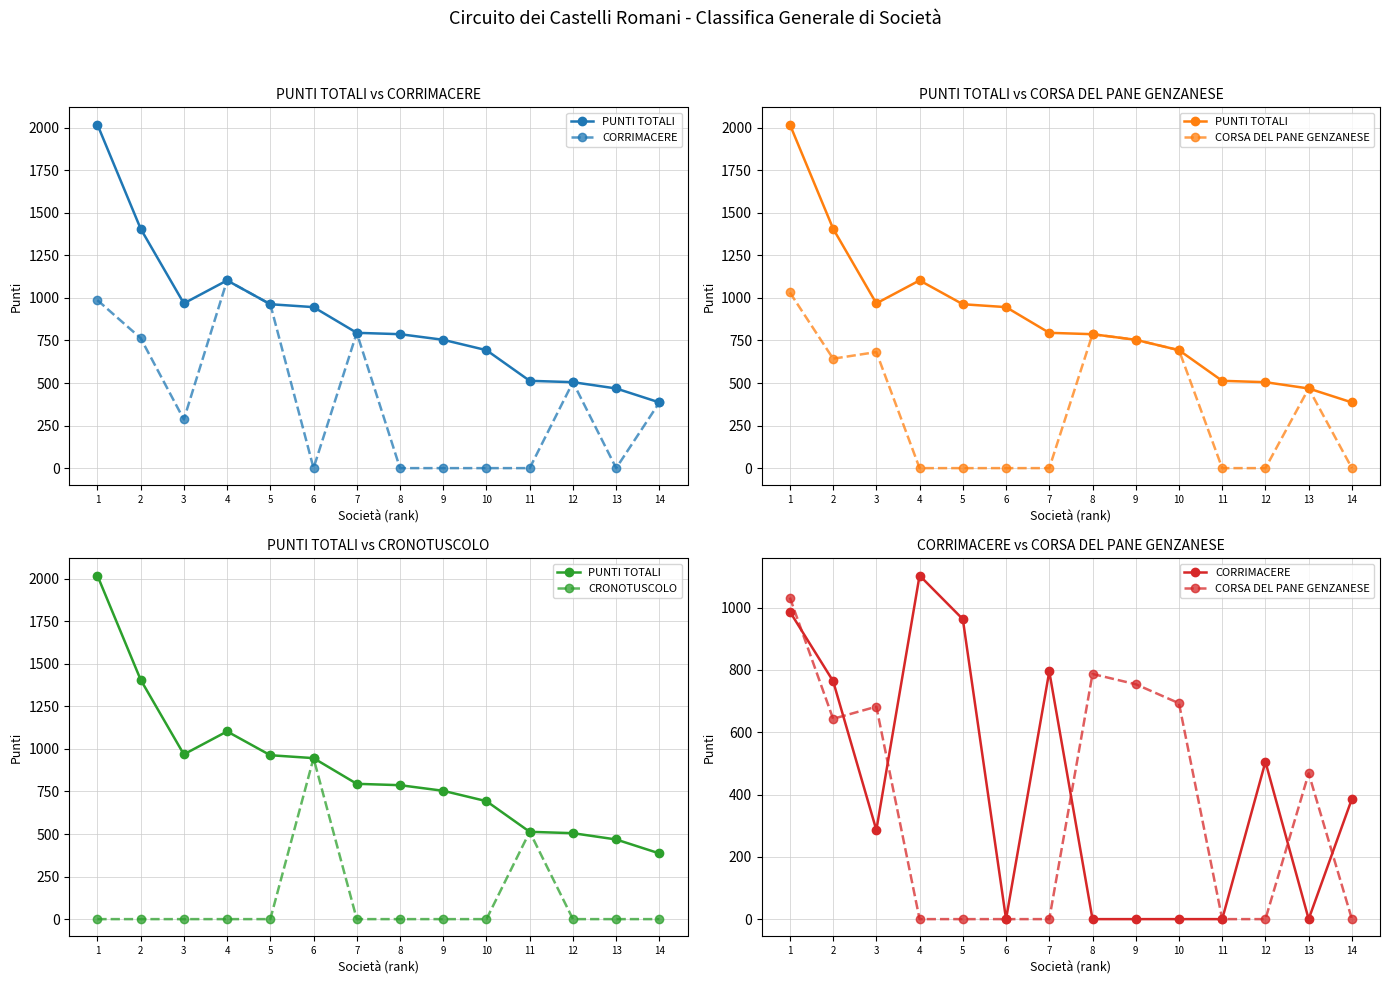

True or false: PUNTI TOTALI and CORRIMACERE intersect in this chart.

False